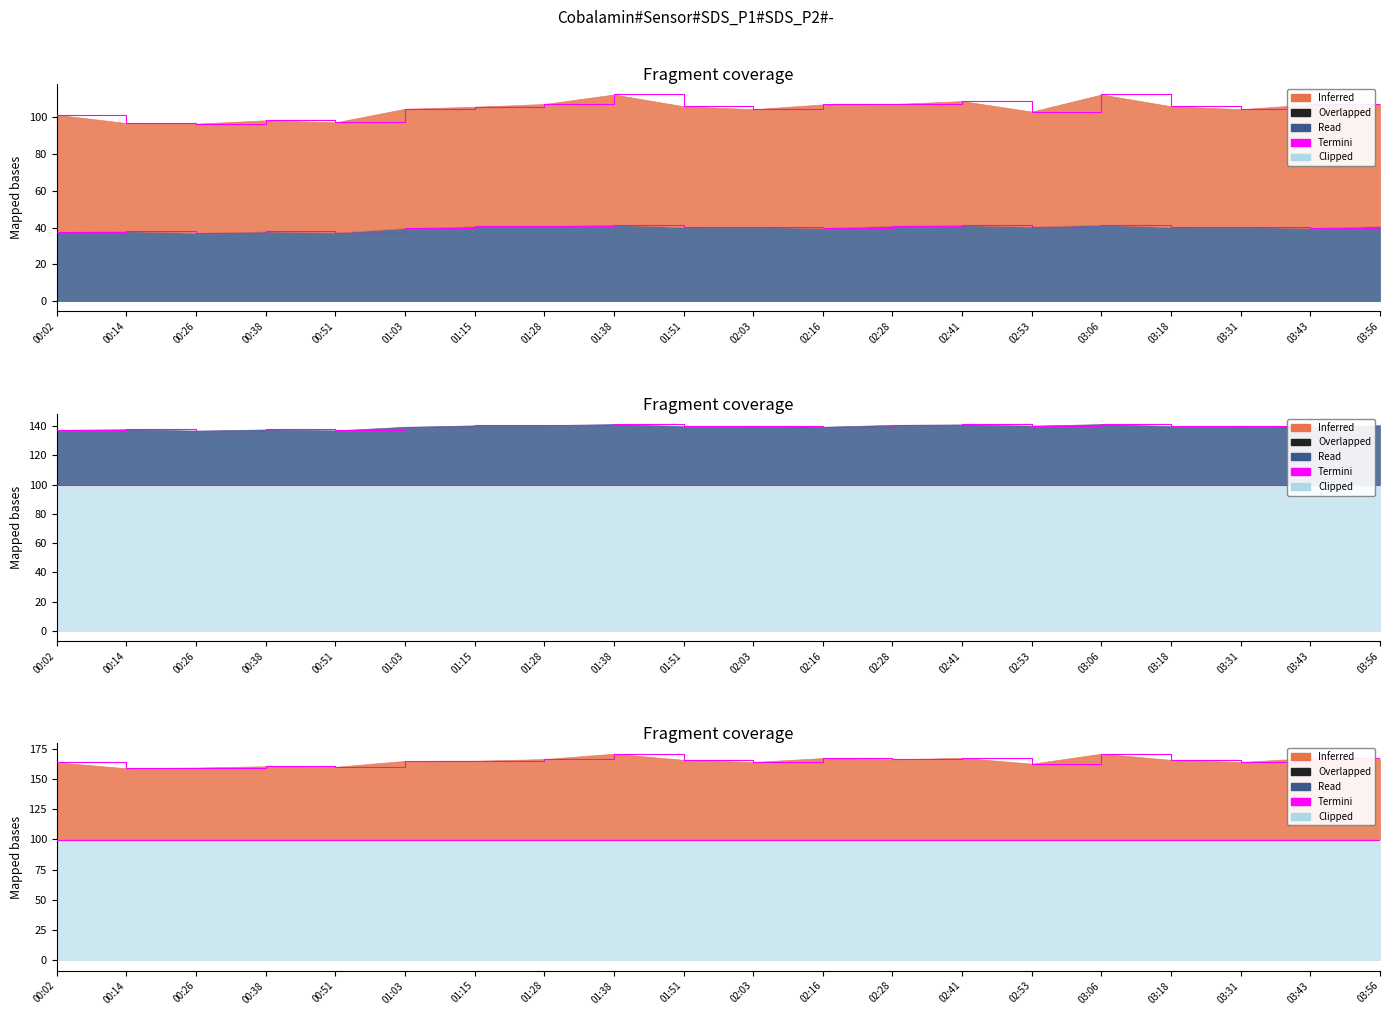

Does the chart have visible grid lines?

No